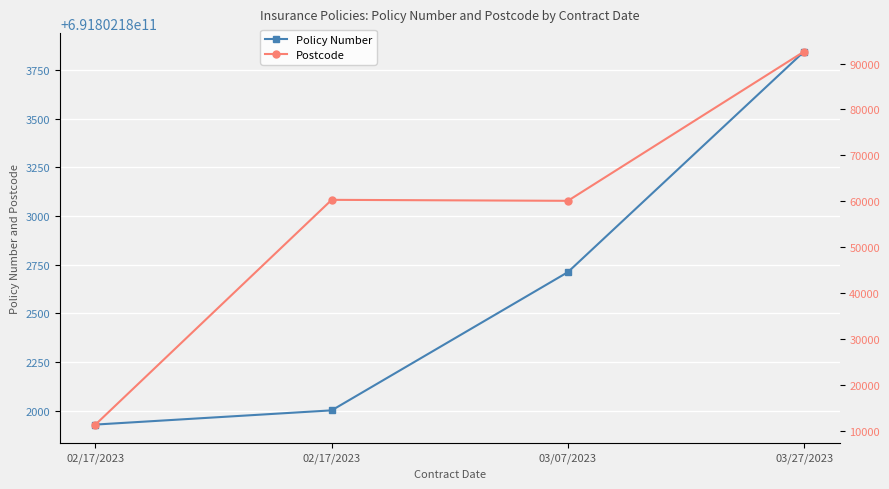

Reading right to left, transcribe all the data shown in this chart.

Policy Number: 691802183845	691802182712	691802182002	691802181929
Postcode: 92612	60090	60302	11341